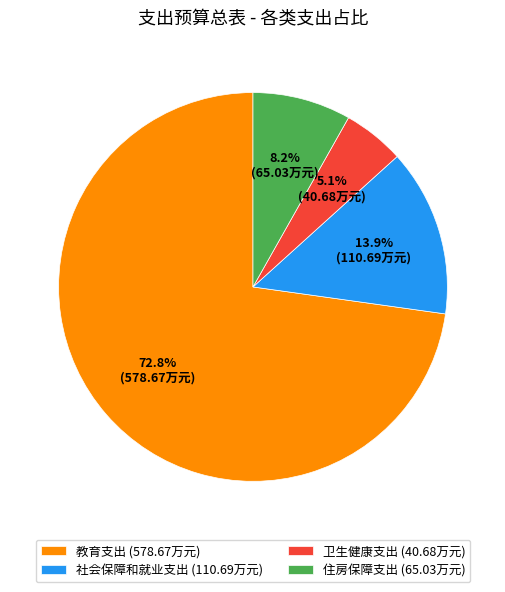

Which has a higher value, 社会保障和就业支出 (110.69万元) or 卫生健康支出 (40.68万元)?

社会保障和就业支出 (110.69万元)